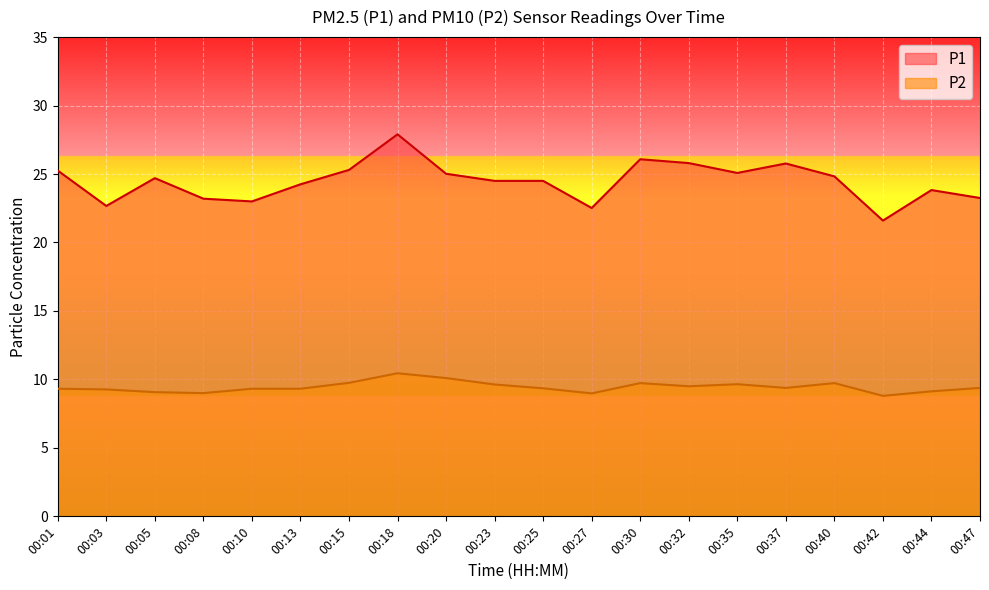

Reading left to right, what are all the values shown in this chart?

P1: 25.2	22.7	24.7	23.2	23.0	24.2	25.3	27.9	25.0	24.5	24.5	22.5	26.1	25.8	25.1	25.8	24.8	21.6	23.8	23.2
P2: 9.3	9.3	9.1	9.0	9.3	9.3	9.8	10.4	10.1	9.6	9.3	9.0	9.7	9.5	9.7	9.4	9.7	8.8	9.1	9.4